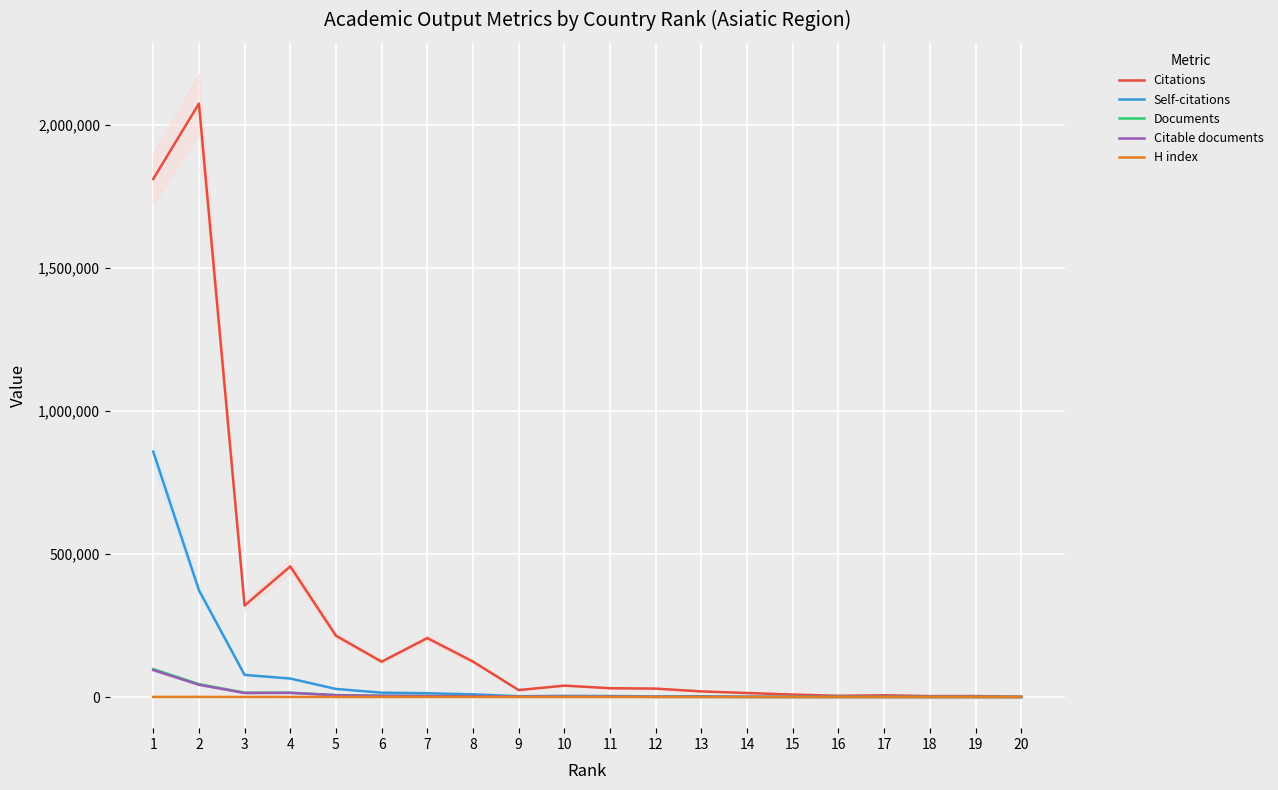

Reading left to right, extract all data points from this chart.

Citations: 1811389	2075079	319924	456726	214283	123569	206079	123793	24289	39879	30795	29432	19603	14008	8582	4234	6109	3218	3444	773
Self-citations: 858099	373790	77312	64646	28225	15176	13258	9291	2699	3952	3428	1781	2727	699	382	317	344	222	317	51
Documents: 97718	45066	15356	15131	6695	4259	3904	2890	1712	1509	1333	731	693	445	317	275	228	176	159	97
Citable documents: 94332	42875	13966	14436	6310	4012	3627	2699	1641	1430	1221	698	668	419	300	259	218	157	133	95
H index: 300	425	169	217	161	141	184	158	66	86	73	79	66	60	45	30	39	30	30	13